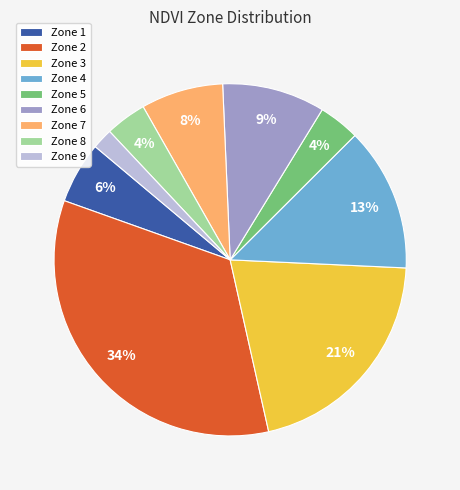

Between Zone 7 and Zone 3, which is larger?

Zone 3